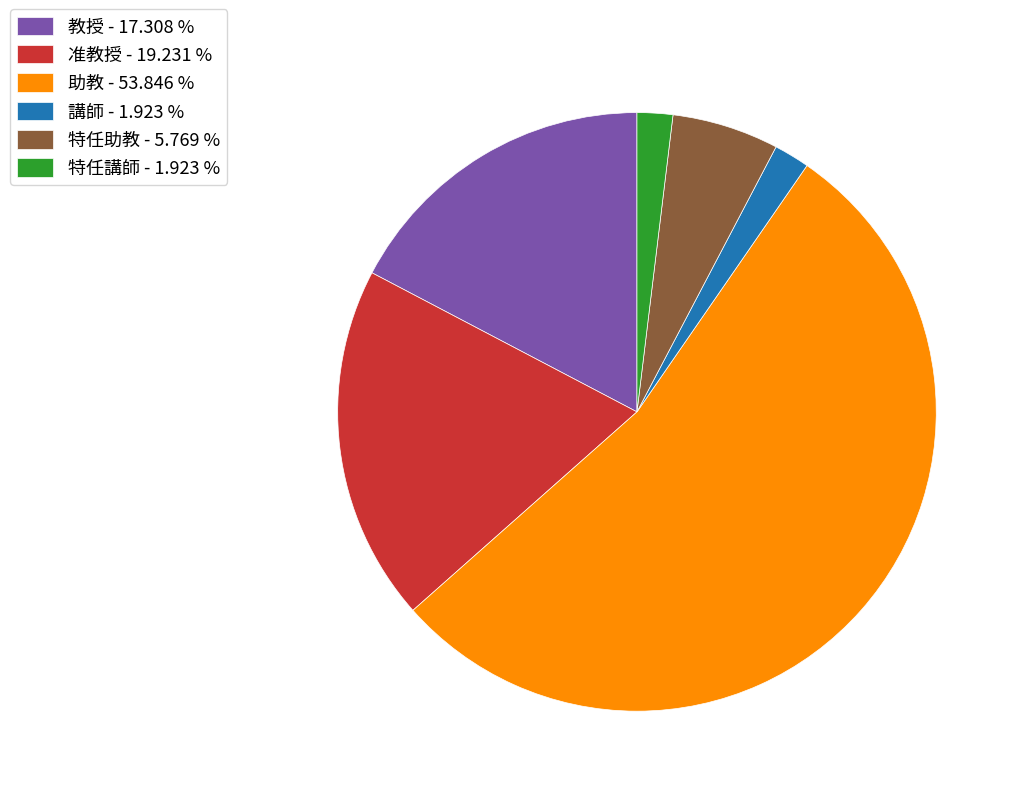

Combined, do 教授 - 17.308 % and 助教 - 53.846 % account for over 50%?

Yes